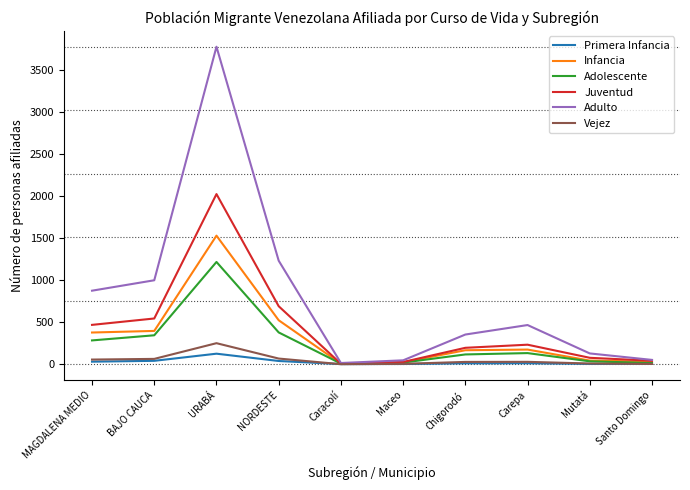

How many lines are shown in the chart?

6